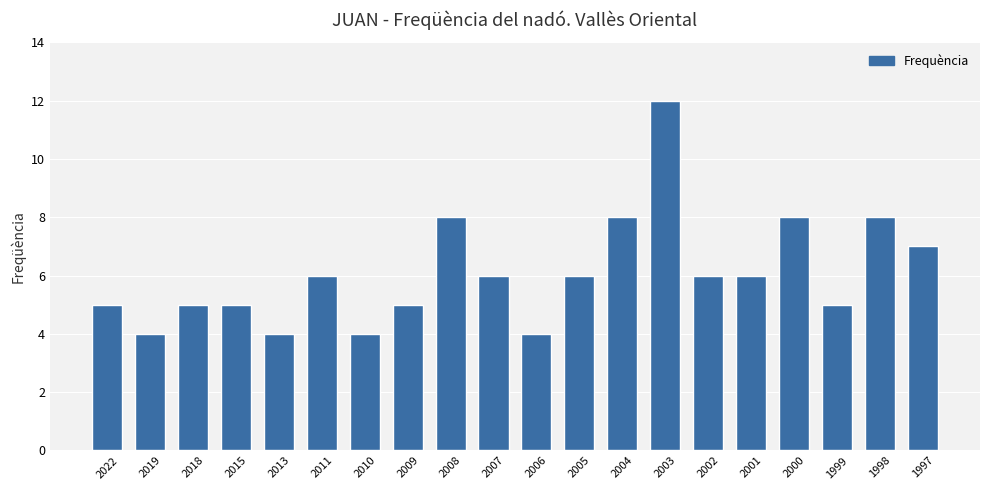

Approximately how many times larger is the value at 2015 compared to 2007?

0.8